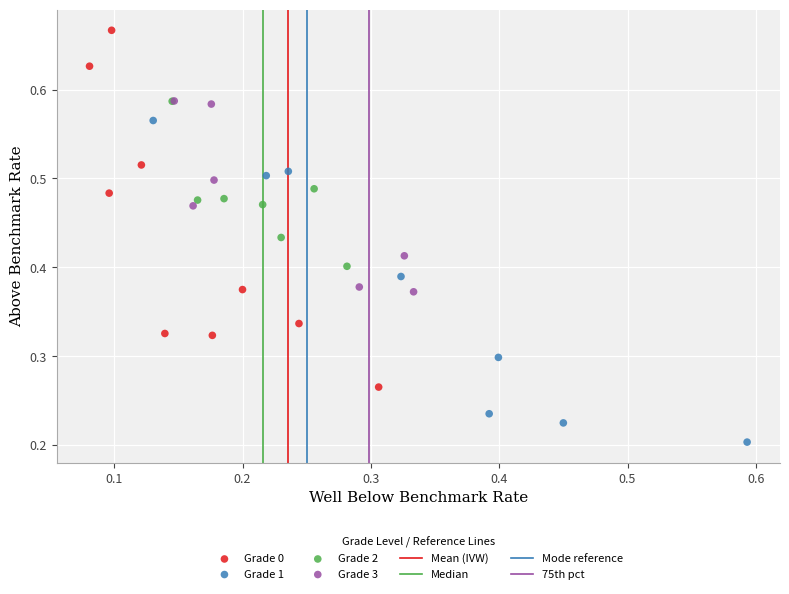

Which series contains the lowest Y value?

Grade 1